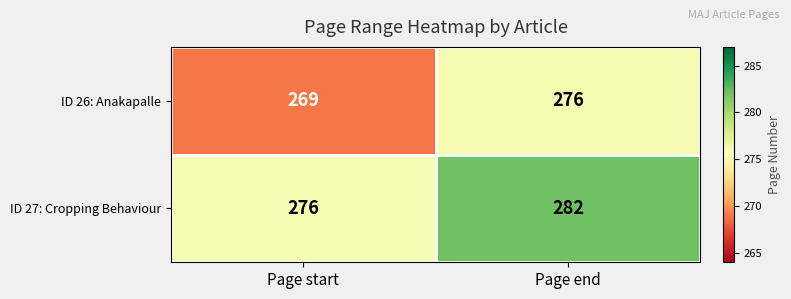

True or false: ID 26: Anakapalle has a value of 153 at Page end.

False